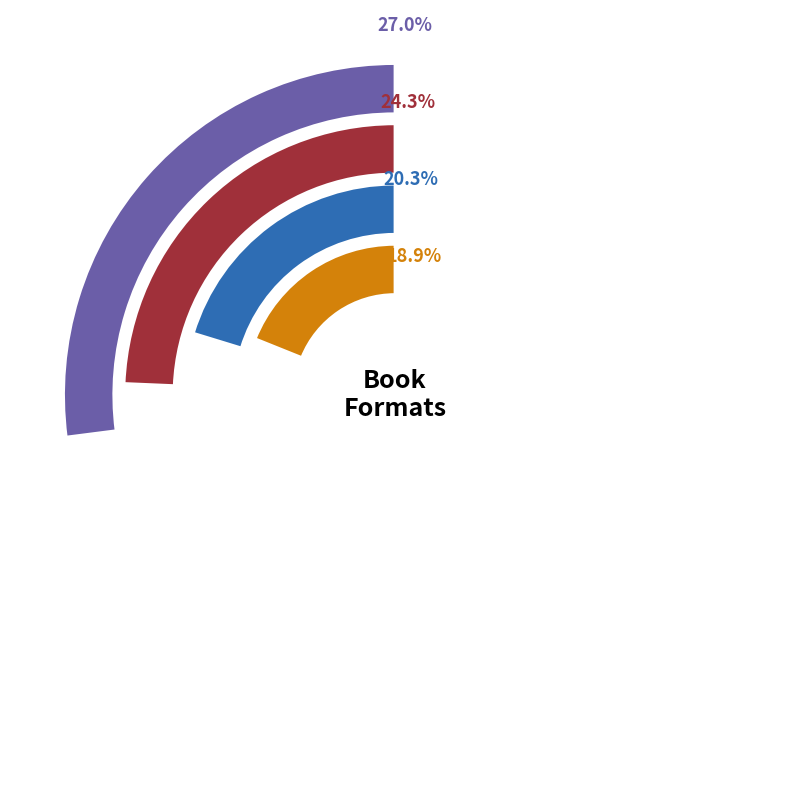

Is eBook the majority of the pie?

No